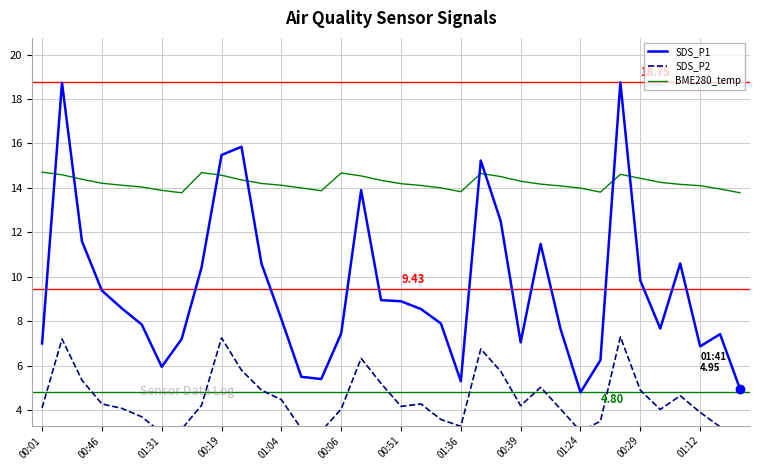

How many times do SDS_P1 and BME280_temp cross each other?

8